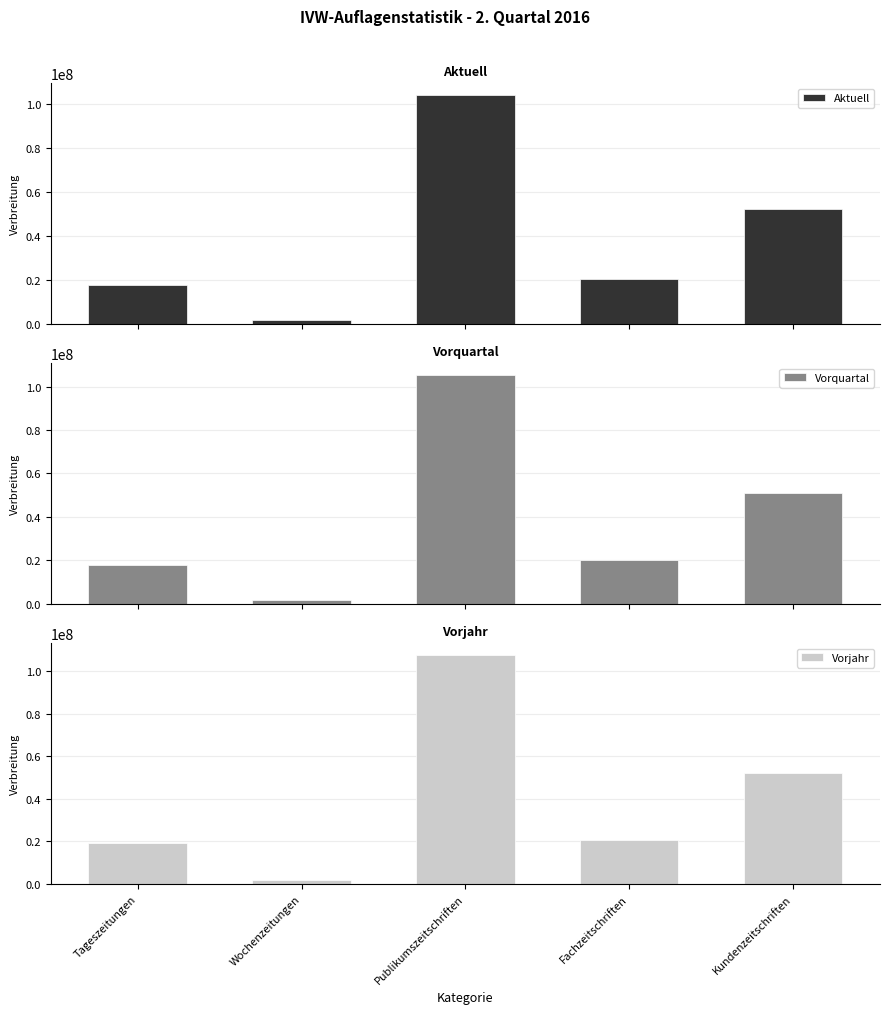

How many groups of bars are there?

5